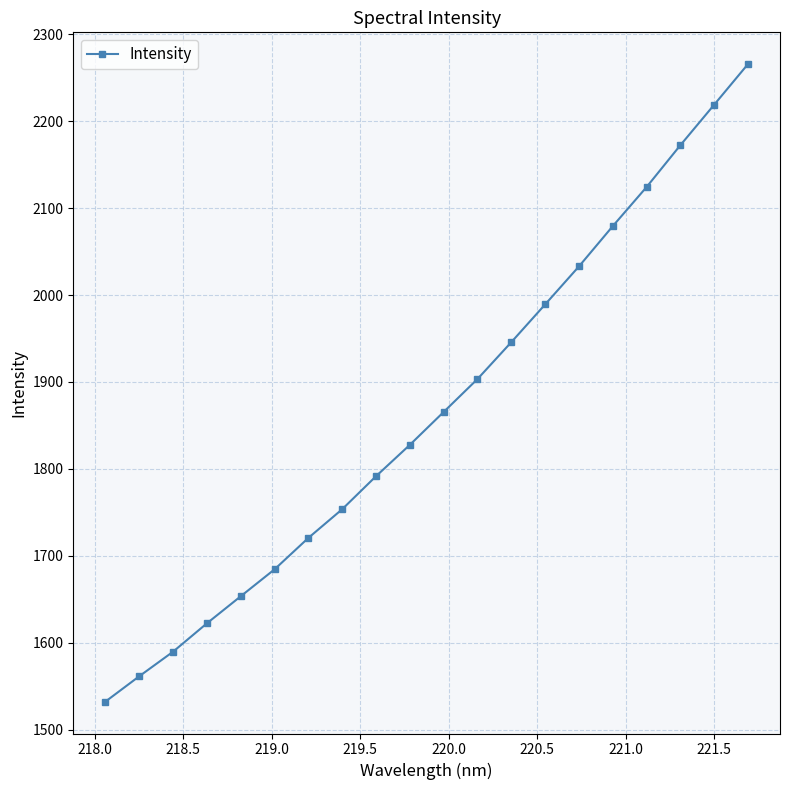

What is the greatest value displayed?

2265.6